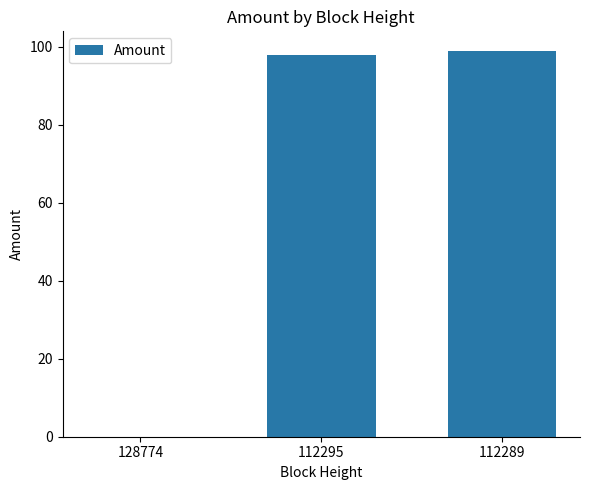

Does the chart contain stacked bars?

No